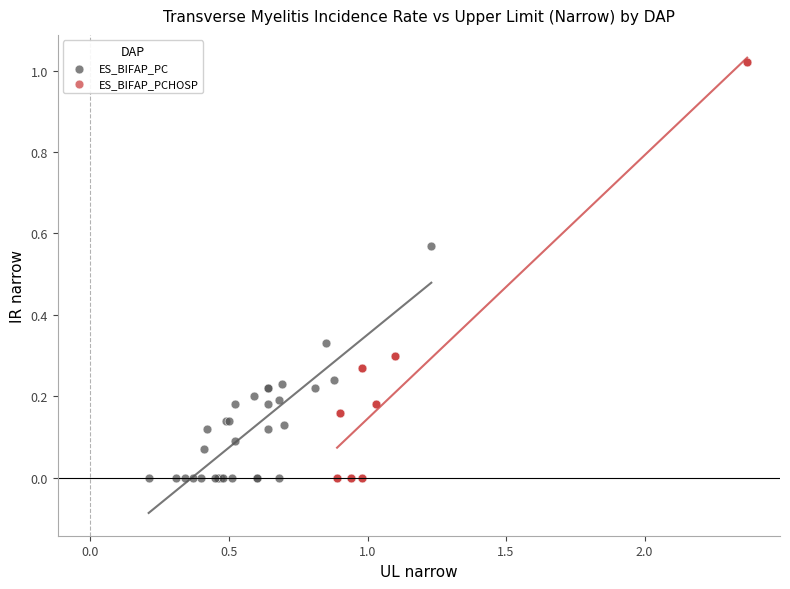

Which series has the widest spread of Y values?

ES_BIFAP_PCHOSP